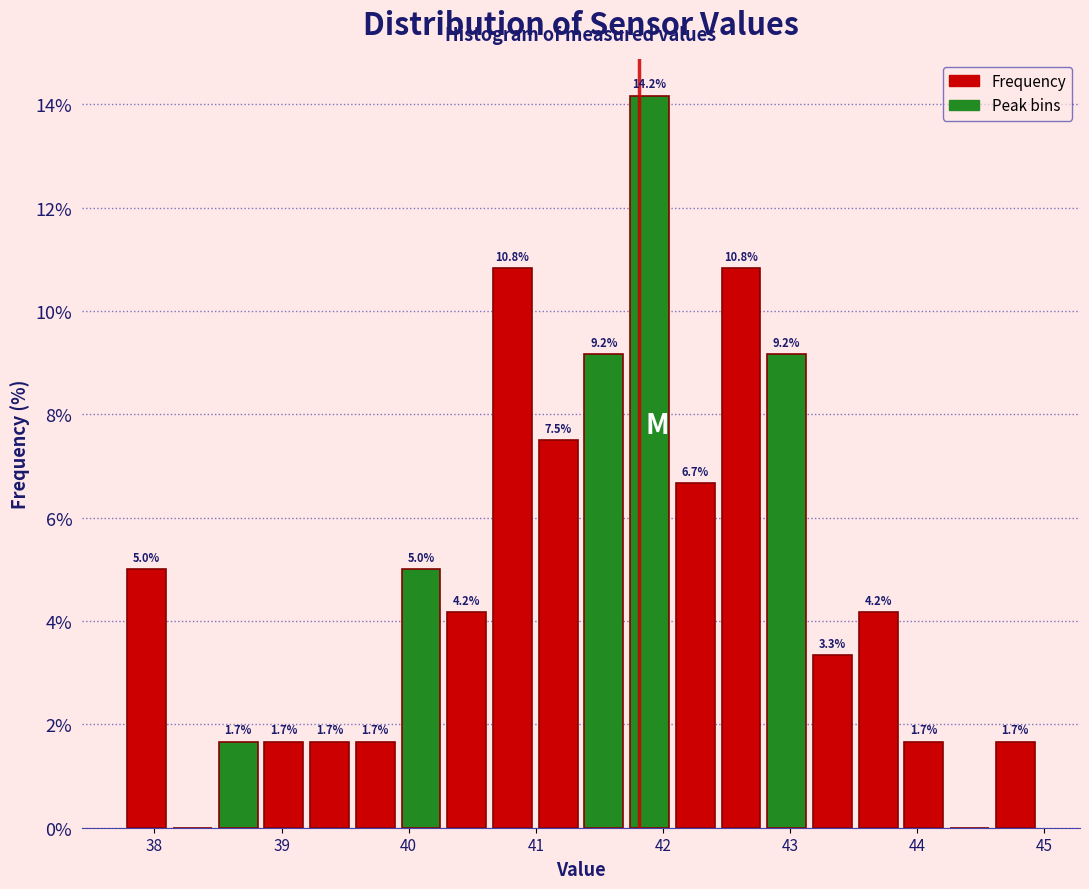

Around what value on the x-axis is the tallest bar? Give the approximate position of its centre, as read against the axis.

41.9